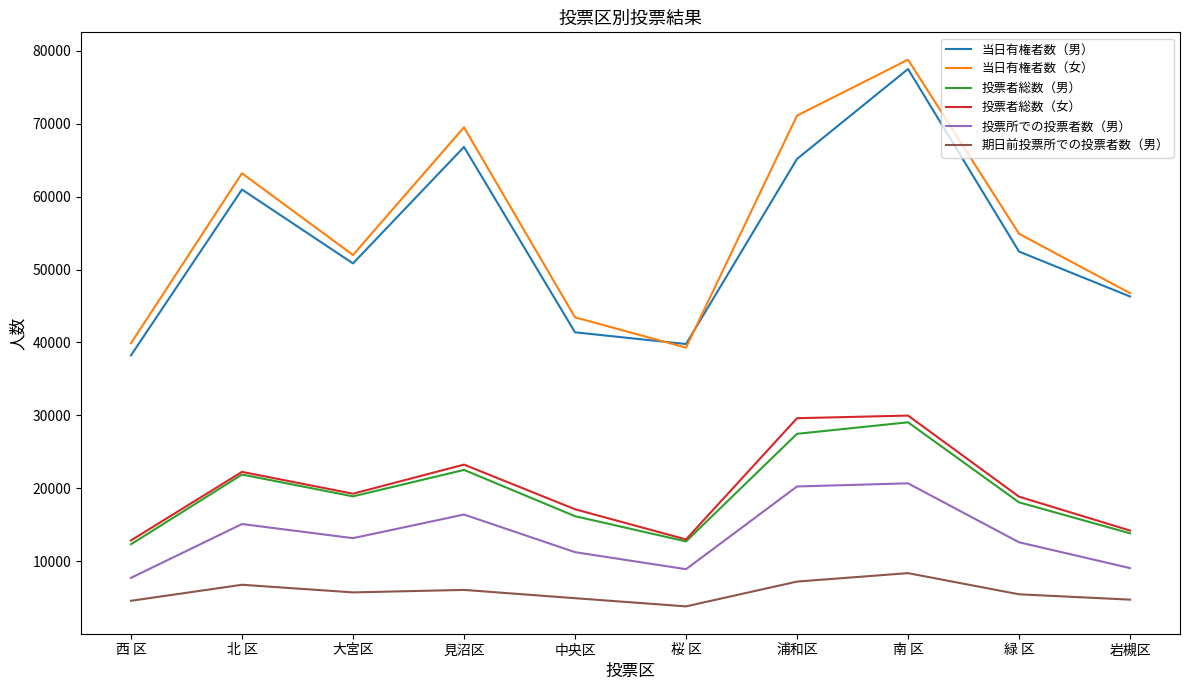

What is the minimum value shown in the chart?

3783